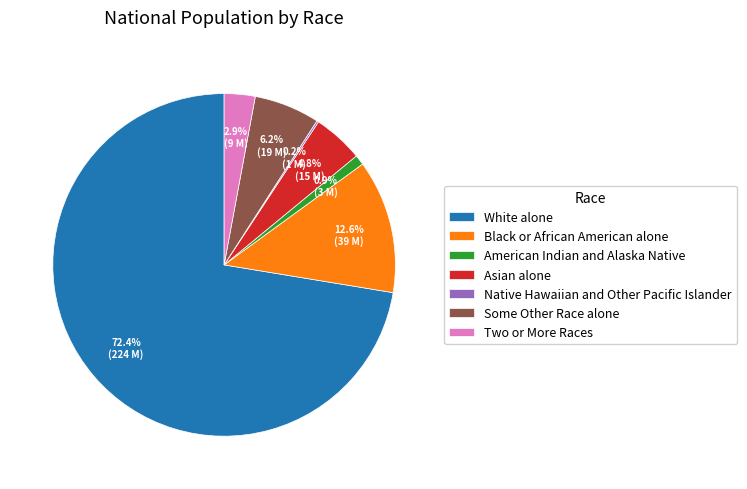

To the nearest percent, what is the difference between the Black or African American alone and White alone slice percentages?

60%